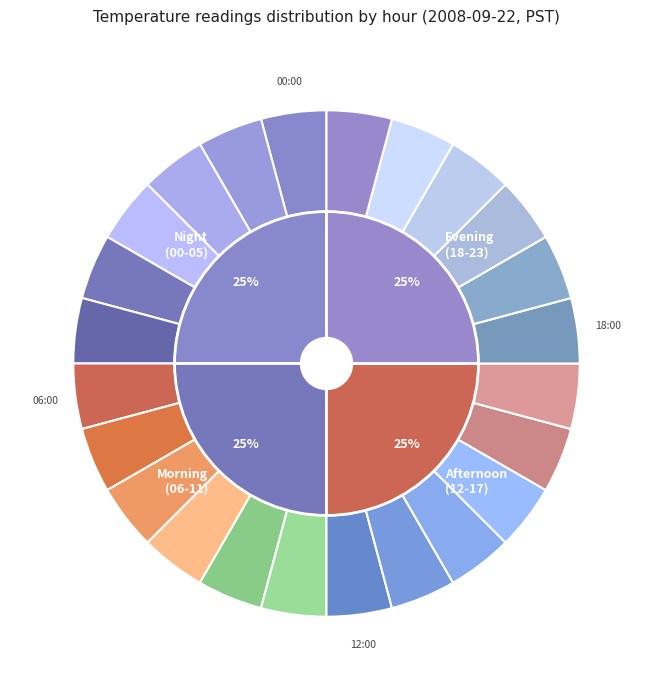

Does Hour 6 represent more than half of the total?

No